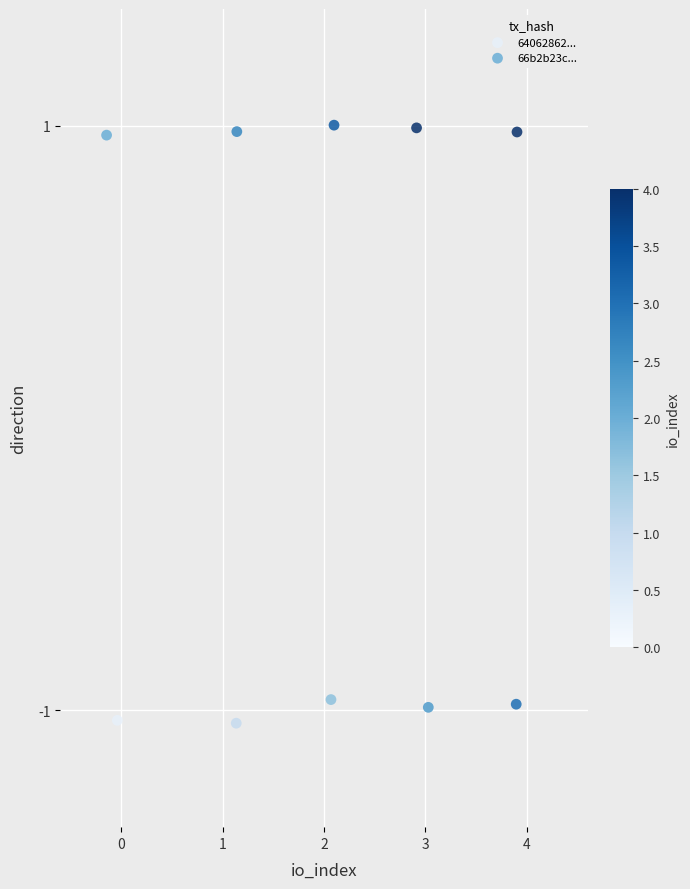

Which series contains the lowest Y value?

64062862...